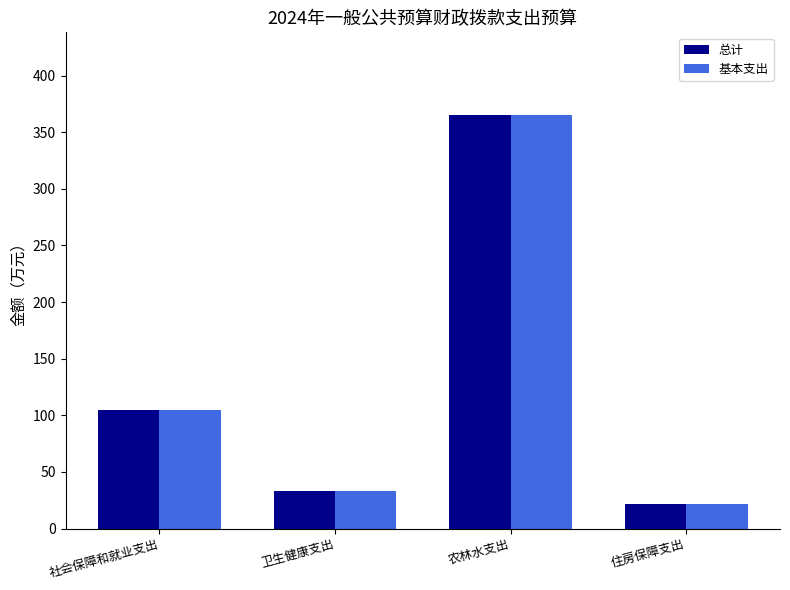

At which label is 总计 closest to 193?

社会保障和就业支出